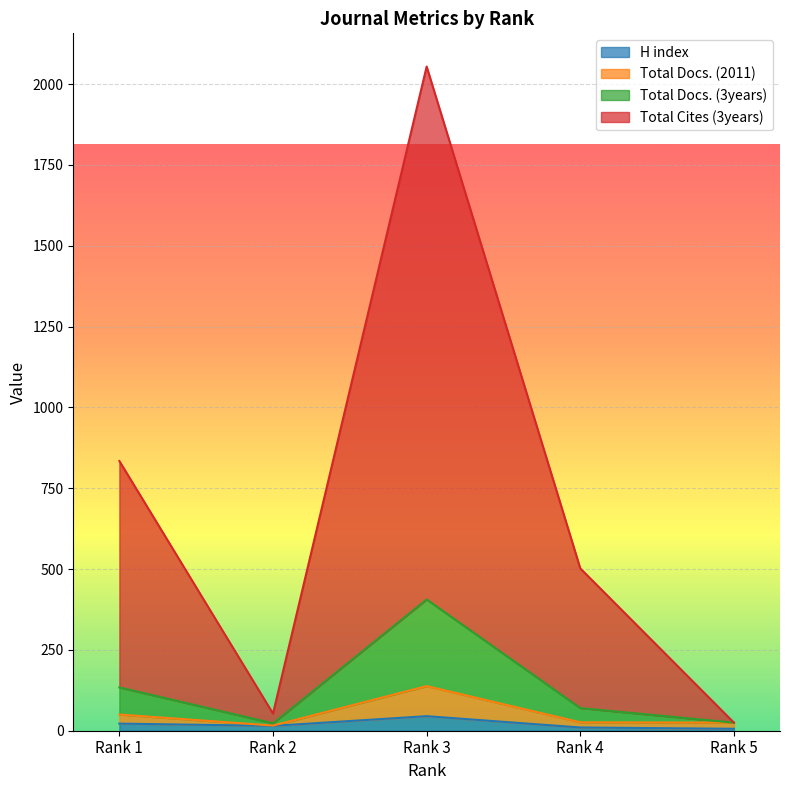

Is the value of Total Cites (3years) at Rank 1 greater than the value of Total Docs. (3years) at Rank 5?

Yes